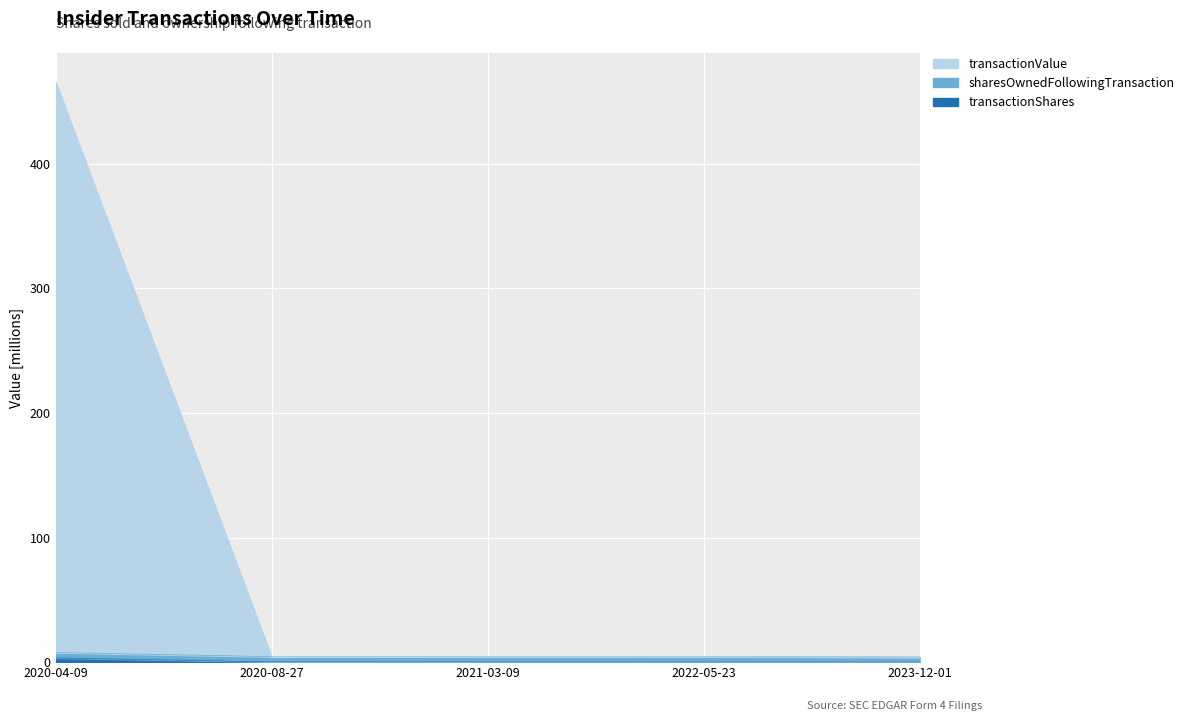

Which category has the lowest value across all series?

2023-12-01